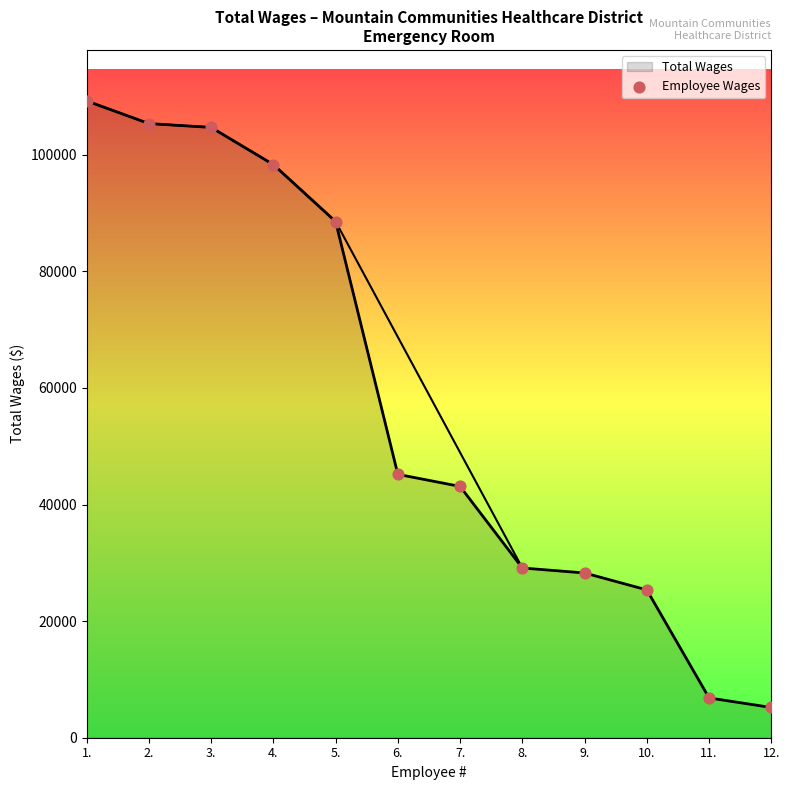

Approximately how many times larger is the value at 11. compared to 2.?

0.1